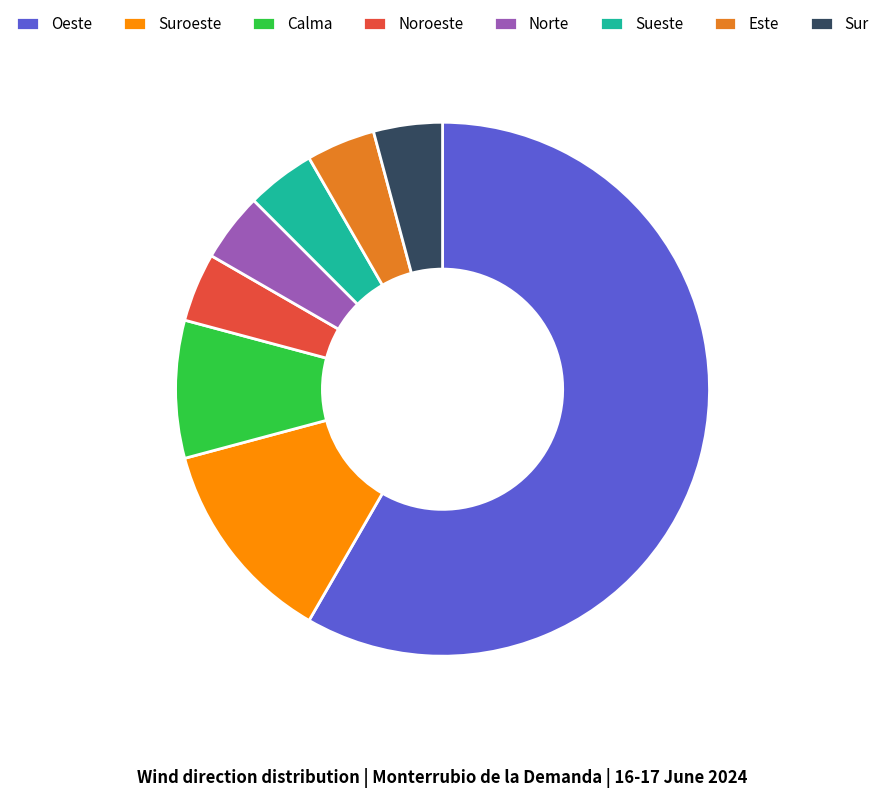

Between Este and Calma, which is larger?

Calma